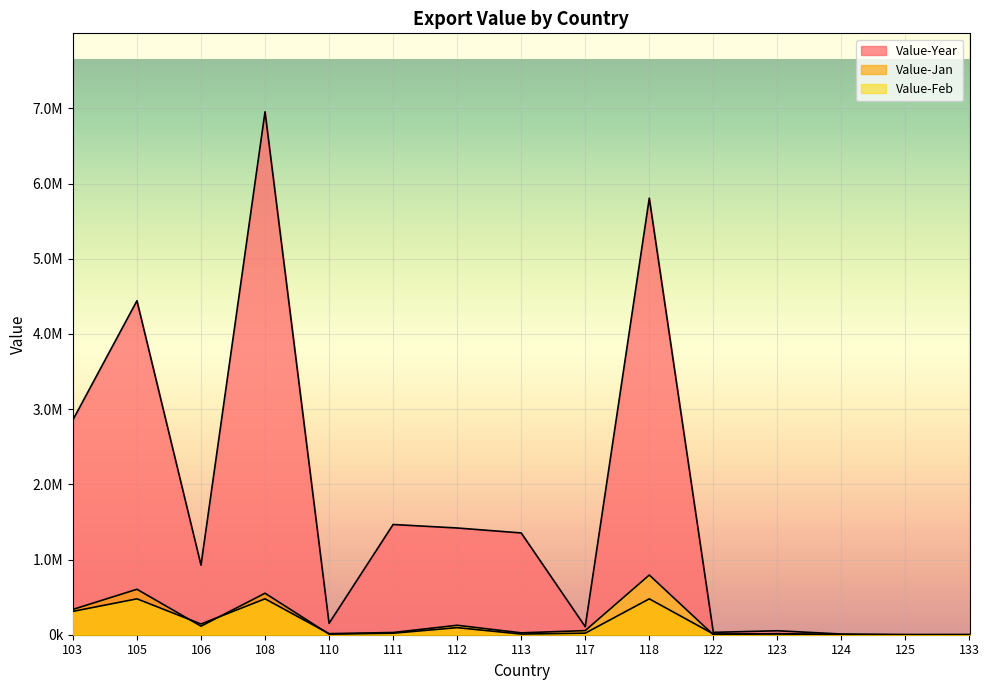

Reading left to right, what are all the values shown in this chart?

Value-Year: 103=2857925	105=4442271	106=925371	108=6955858	110=151324	111=1466216	112=1419587	113=1353785	117=106714	118=5806910	122=31265	123=52639	124=9274	125=710	133=1149
Value-Jan: 103=336426	105=604610	106=113704	108=551672	110=7955	111=19848	112=94303	113=8740	117=20626	118=477104	122=9982	123=10718	124=0	125=0	133=0
Value-Feb: 103=310325	105=477333	106=142472	108=477560	110=14300	111=29351	112=125667	113=25178	117=54549	118=793899	122=0	123=13873	124=0	125=0	133=0